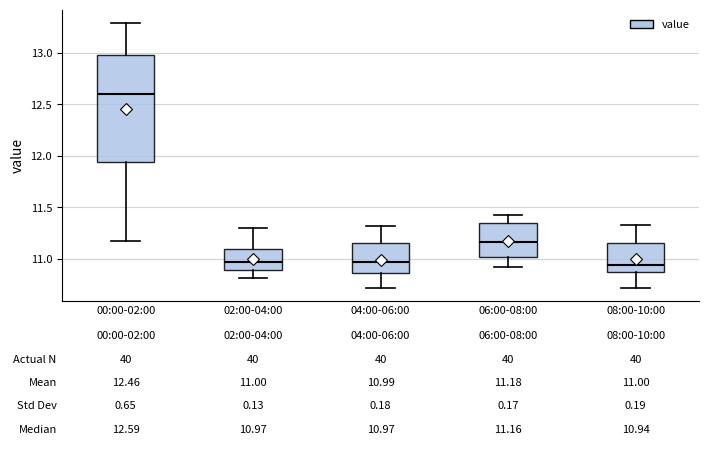

Which box is the tallest, from its lower edge to its upper edge?

00:00-02:00